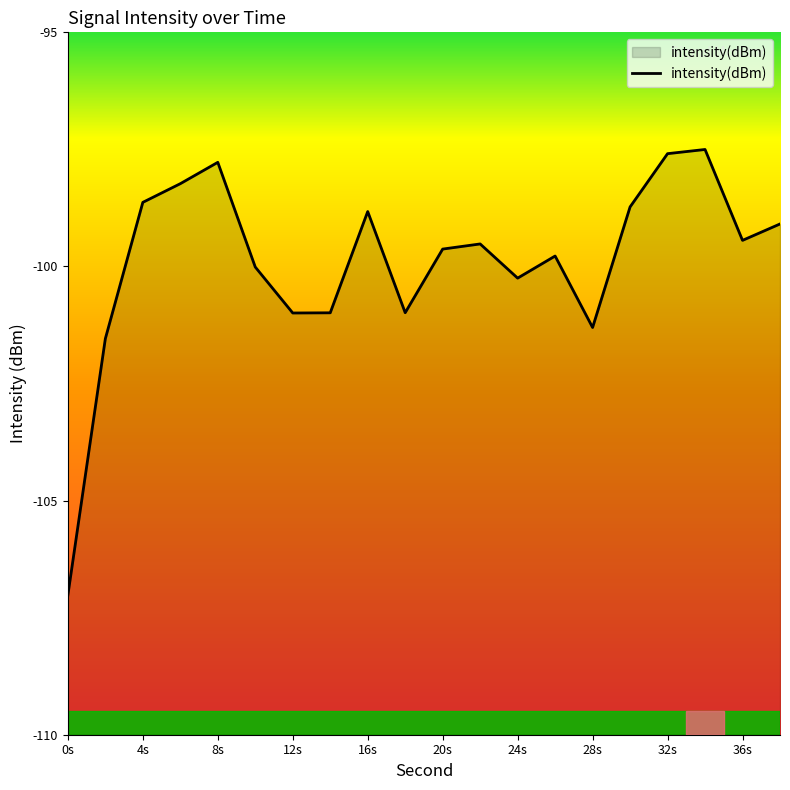

At which category does the chart reach its minimum across all series?

0s